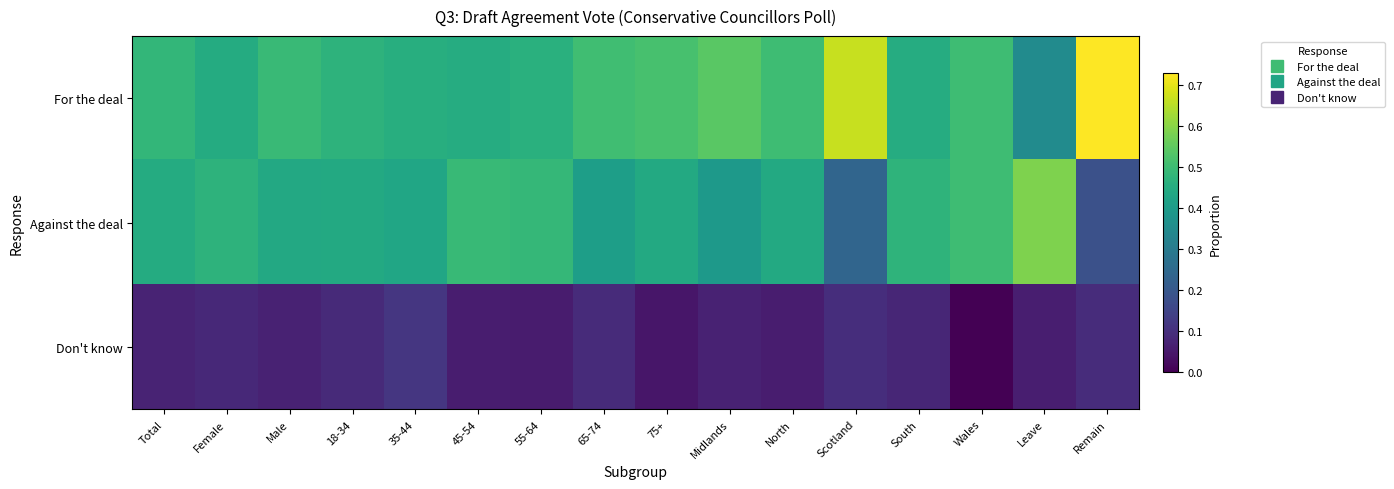

Reading right to left, what are all the values shown in this chart?

For the deal: Remain=0.7	Leave=0.4	Wales=0.5	South=0.4	Scotland=0.7	North=0.5	Midlands=0.5	75+=0.5	65-74=0.5	55-64=0.5	45-54=0.5	35-44=0.5	18-34=0.5	Male=0.5	Female=0.4	Total=0.5
Against the deal: Remain=0.2	Leave=0.6	Wales=0.5	South=0.5	Scotland=0.2	North=0.4	Midlands=0.4	75+=0.4	65-74=0.4	55-64=0.5	45-54=0.5	35-44=0.4	18-34=0.4	Male=0.4	Female=0.5	Total=0.4
Don't know: Remain=0.1	Leave=0.1	Wales=0.0	South=0.1	Scotland=0.1	North=0.1	Midlands=0.1	75+=0.0	65-74=0.1	55-64=0.1	45-54=0.1	35-44=0.1	18-34=0.1	Male=0.1	Female=0.1	Total=0.1